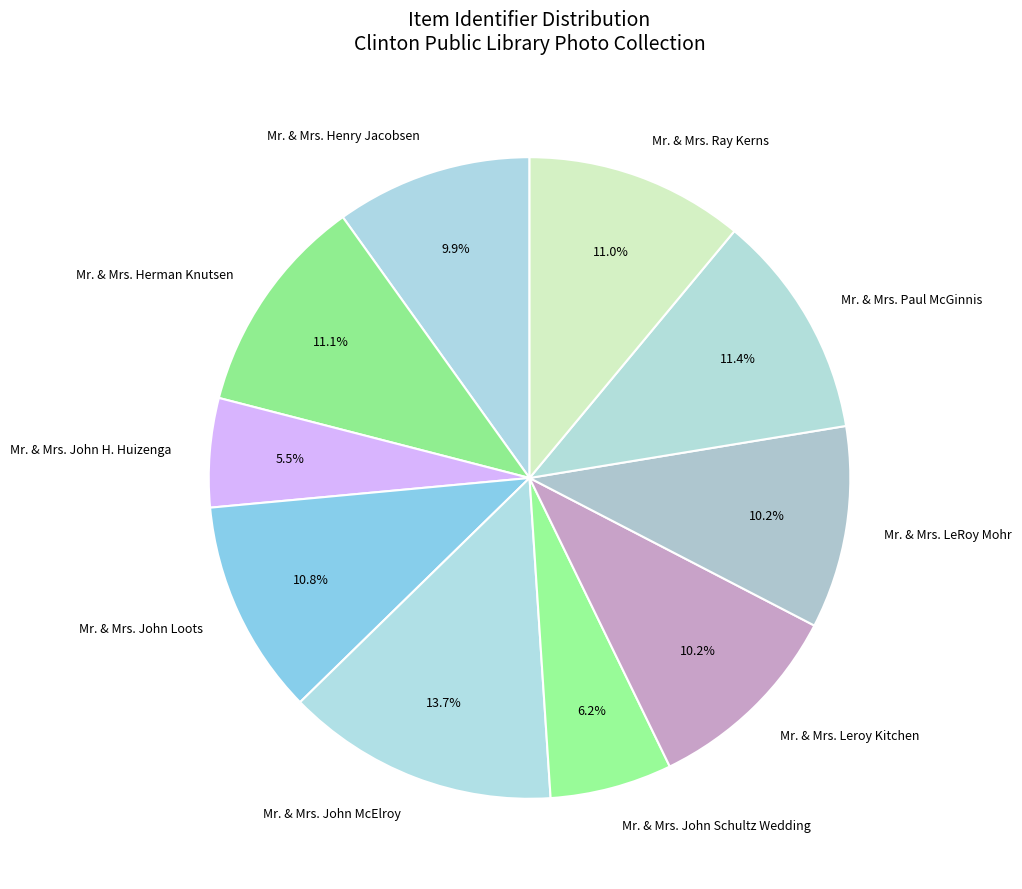

Combined, what portion of the pie is Mr. & Mrs. John McElroy and Mr. & Mrs. Paul McGinnis?

25.1%